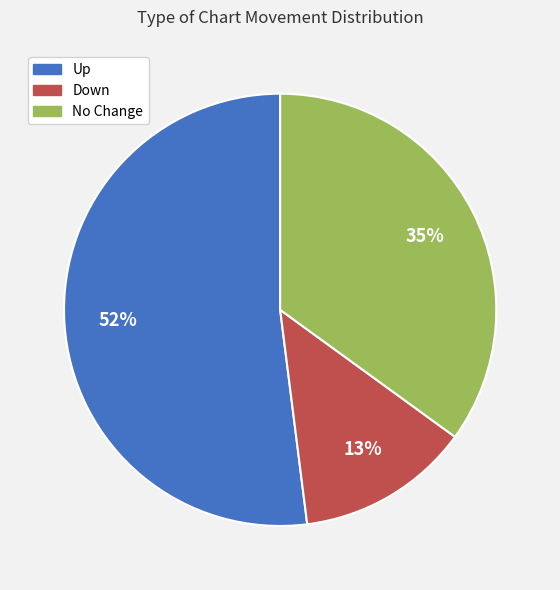

How many slices are in this pie chart?

3